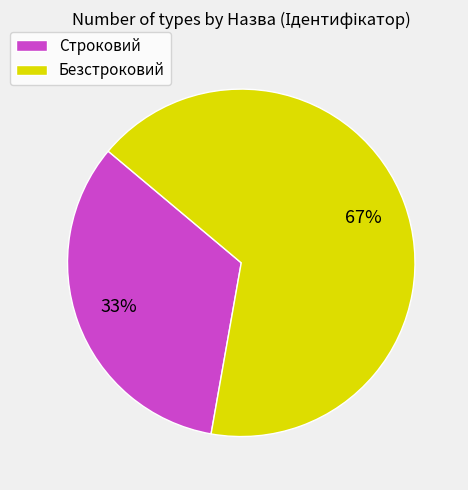

Is there any slice that represents more than half of the pie?

Yes